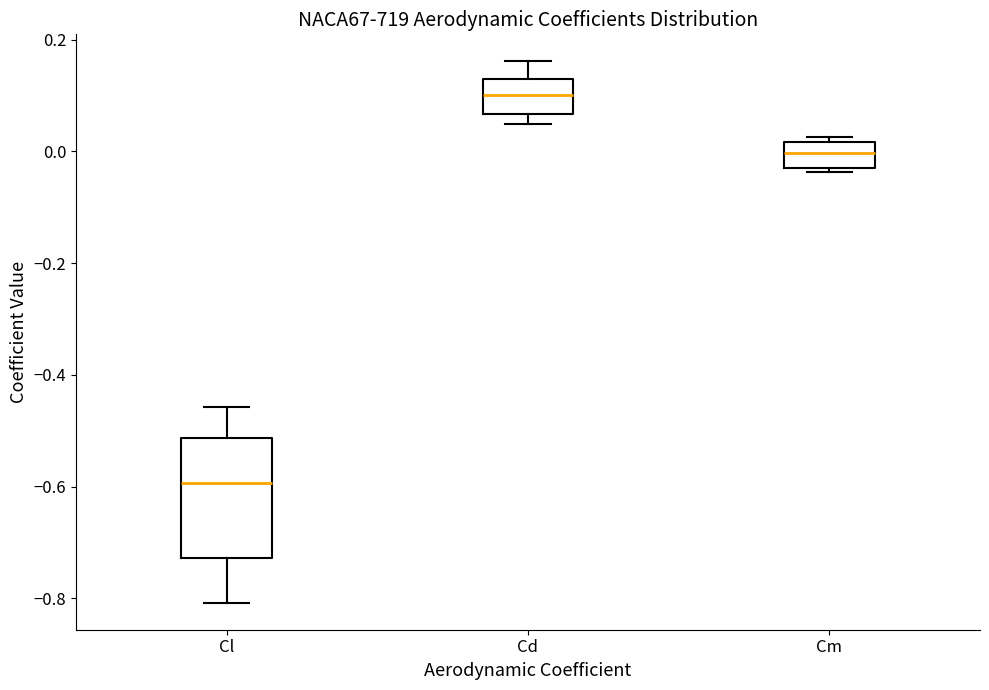

Which box has the highest median line?

Cd